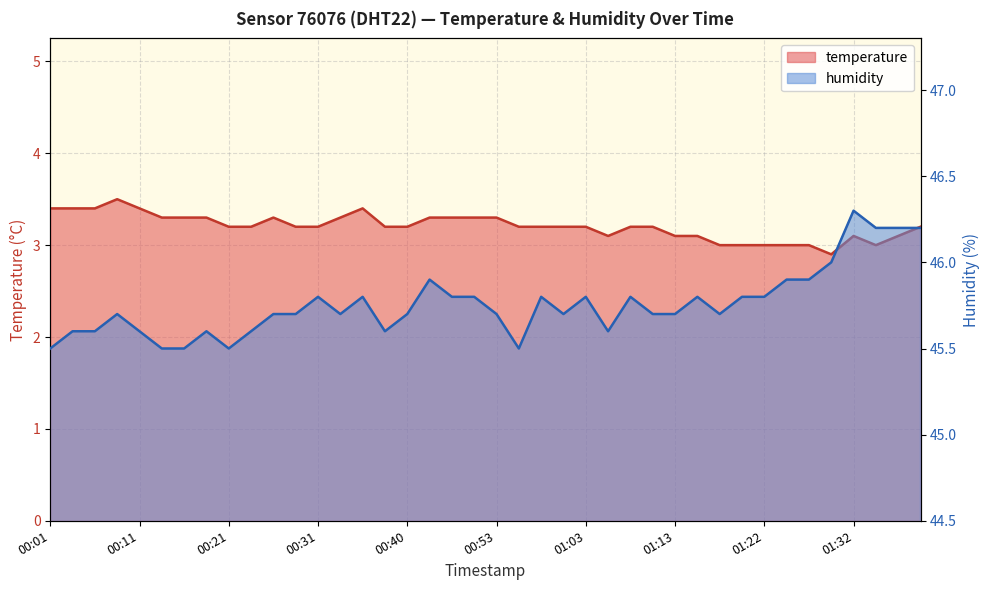

Rank the series by their maximum value, from lowest to highest.

temperature, humidity